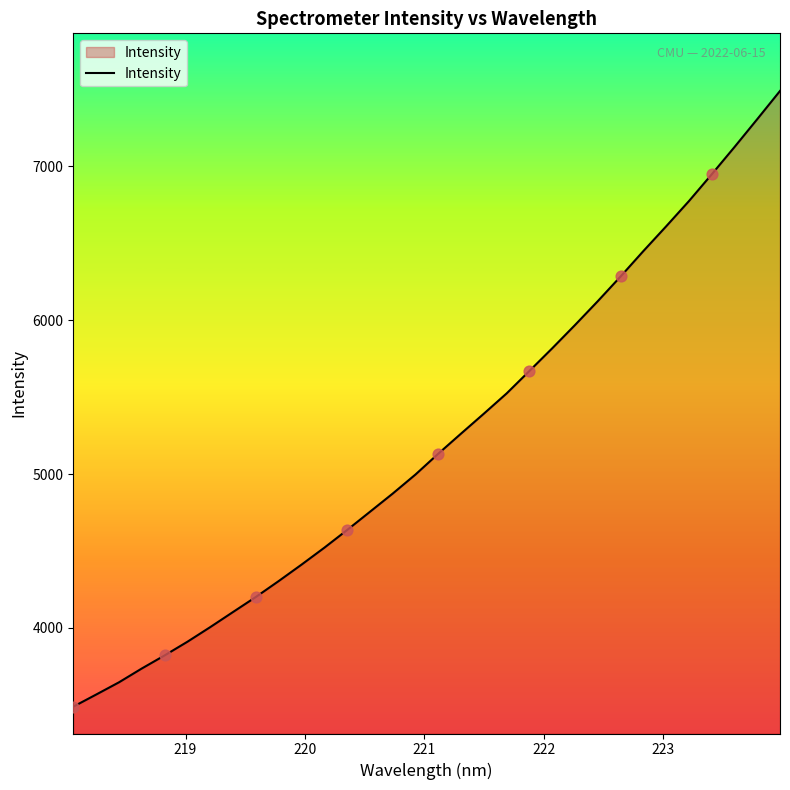

What is the difference between the maximum and minimum values?

4002.9